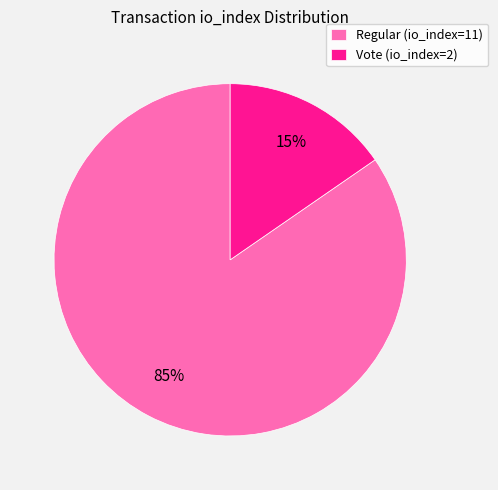

Is Vote (io_index=2) the majority of the pie?

No